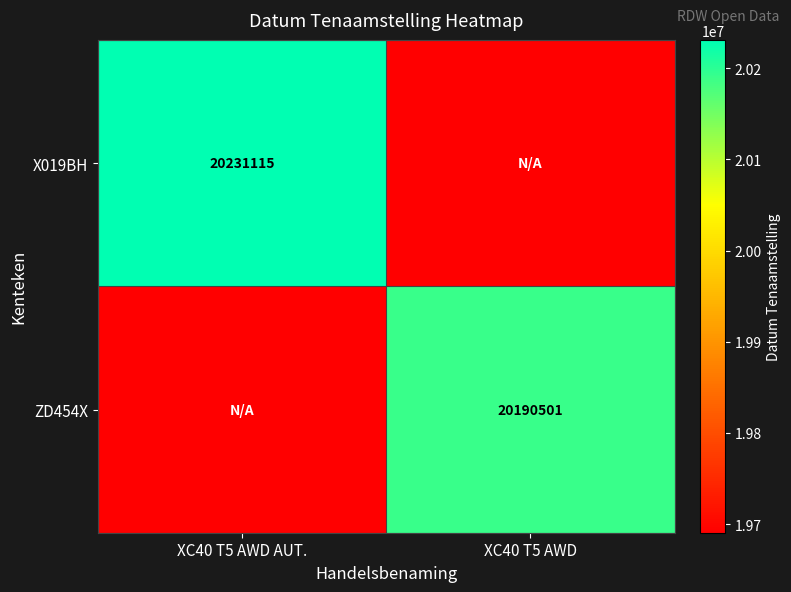

True or false: ZD454X has a value of 20190501 at XC40 T5 AWD.

True